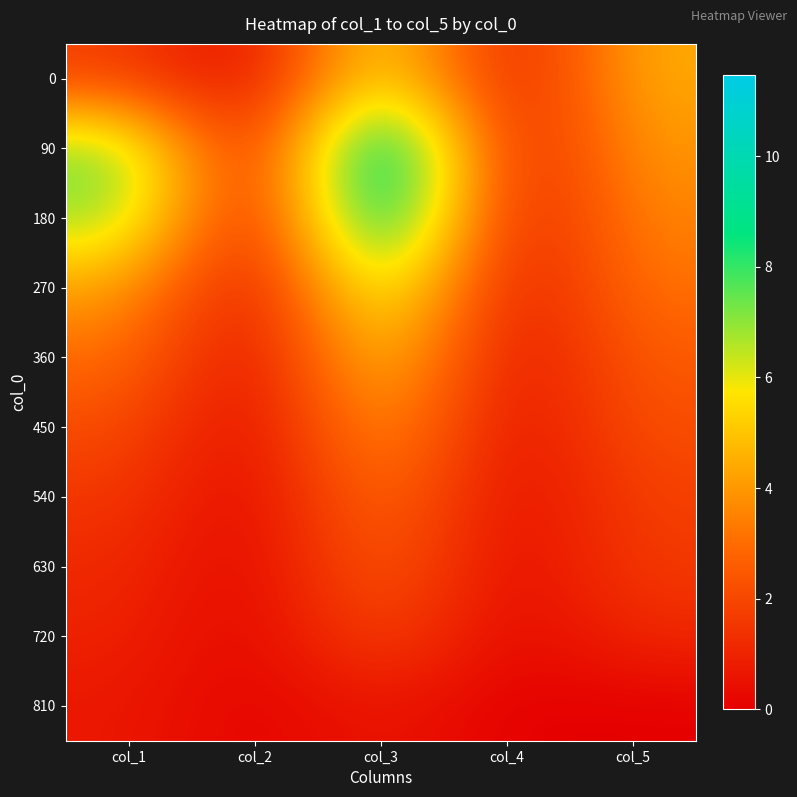

Which series has the largest range (max minus min)?

90